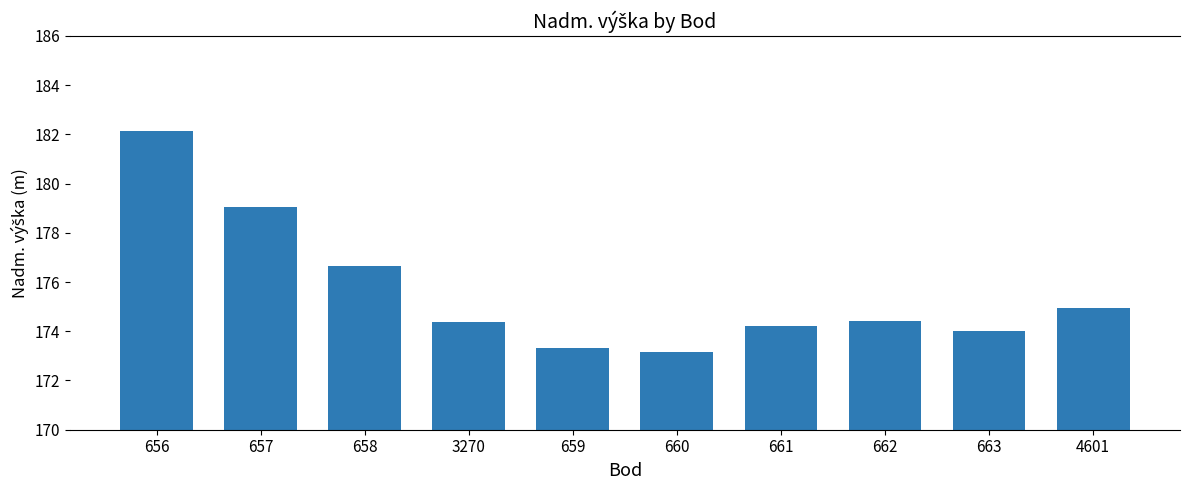

Are the bars horizontal?

No